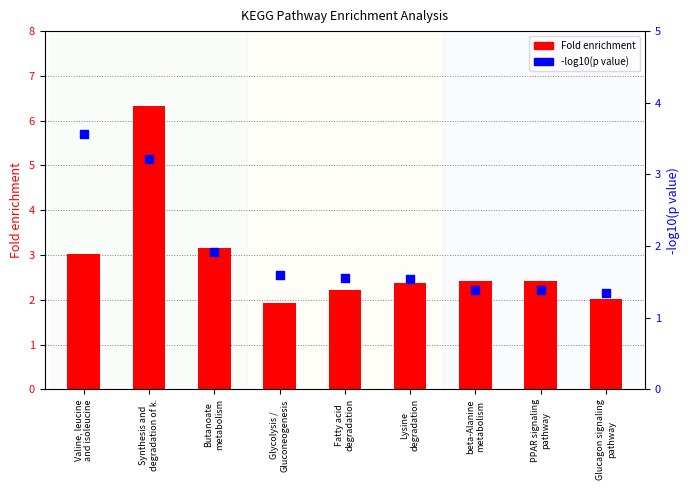

What is the total value across all series at beta-Alanine
metabolism?

3.8